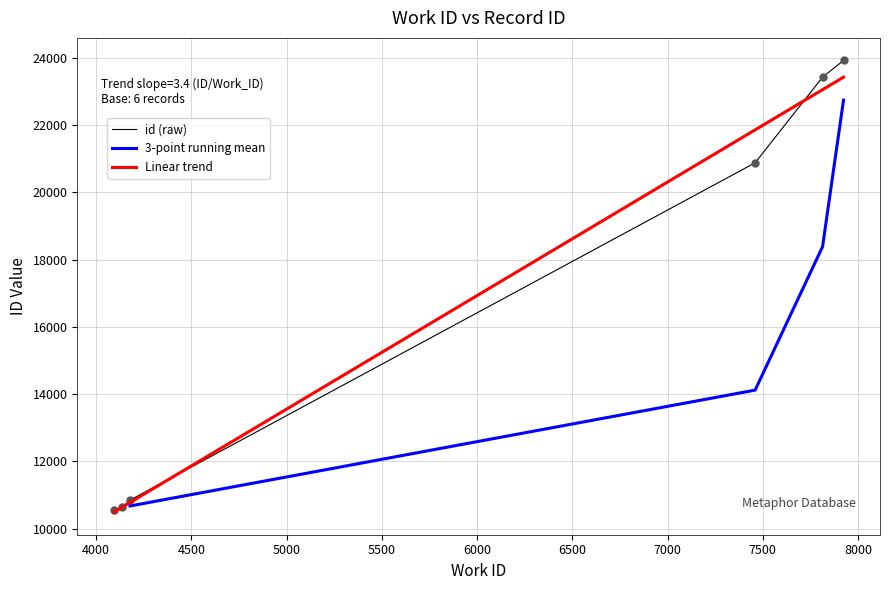

What is the change in value from 4178 to 7814?

+12575